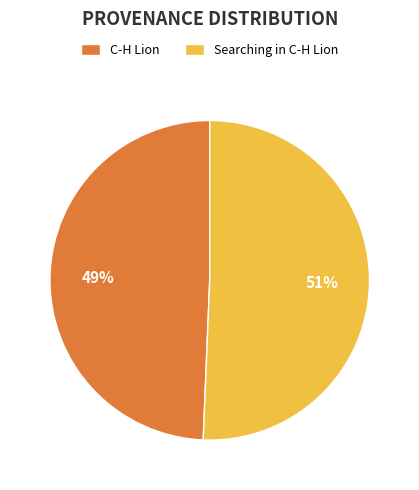

Rank the categories by value from highest to lowest.

Searching in C-H Lion, C-H Lion